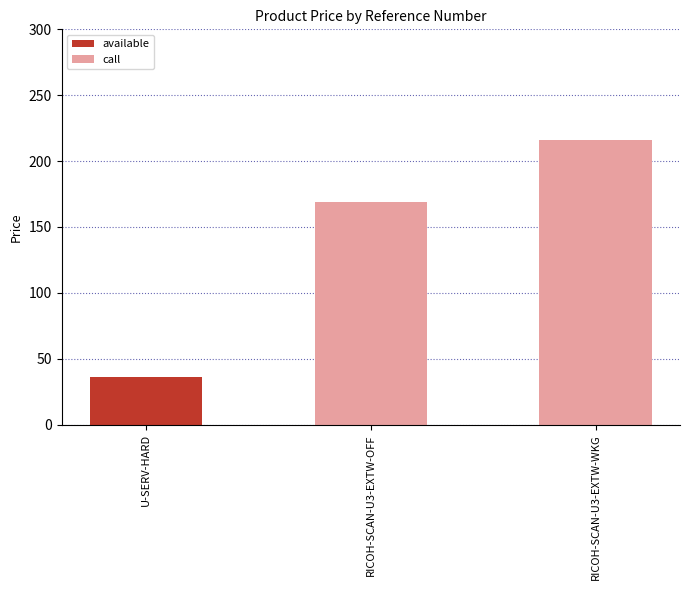

True or false: the data shows 228.2 at RICOH-SCAN-U3-EXTW-OFF.

False